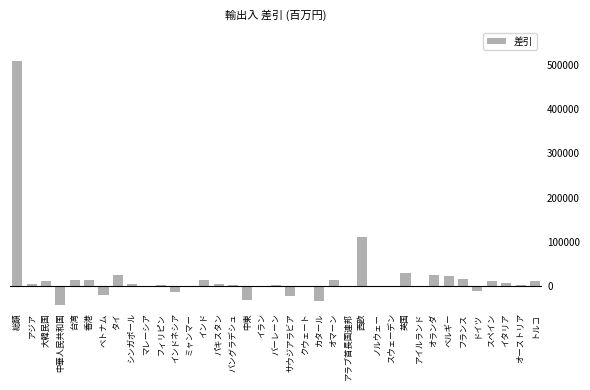

What is the sum of all values?

662539.2